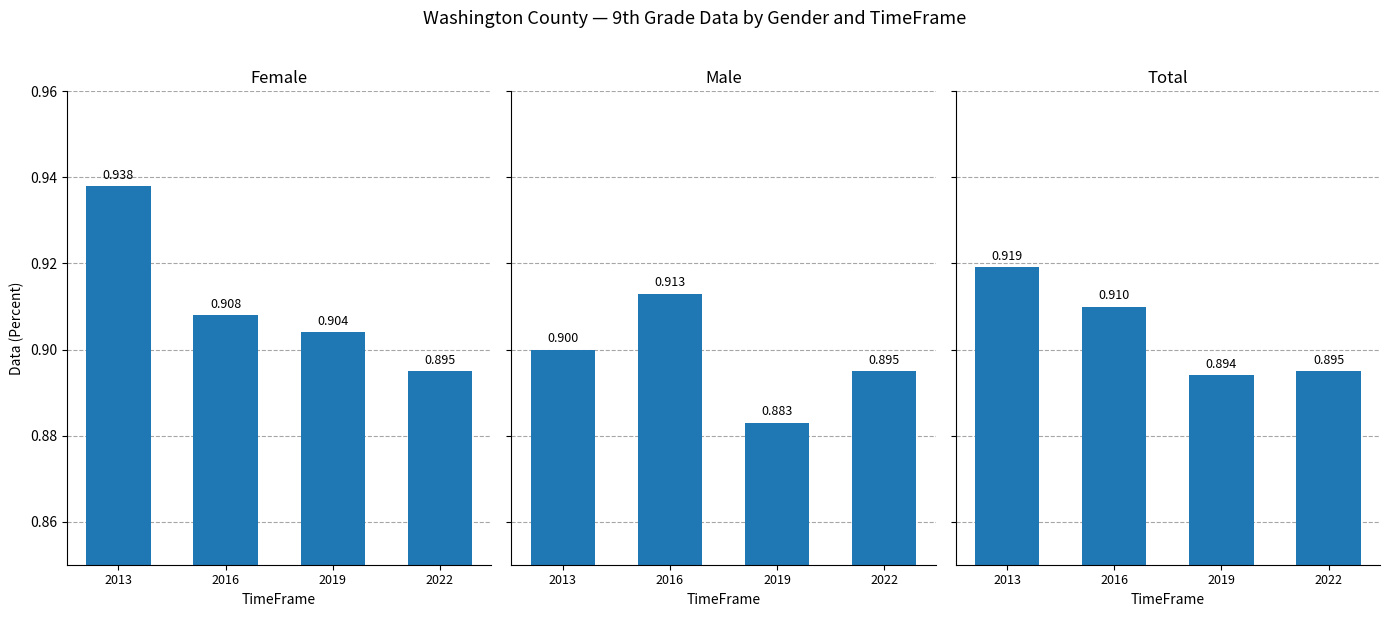

Reading left to right, transcribe all the data shown in this chart.

Female: 0.9	0.9	0.9	0.9
Male: 0.9	0.9	0.9	0.9
Total: 0.9	0.9	0.9	0.9